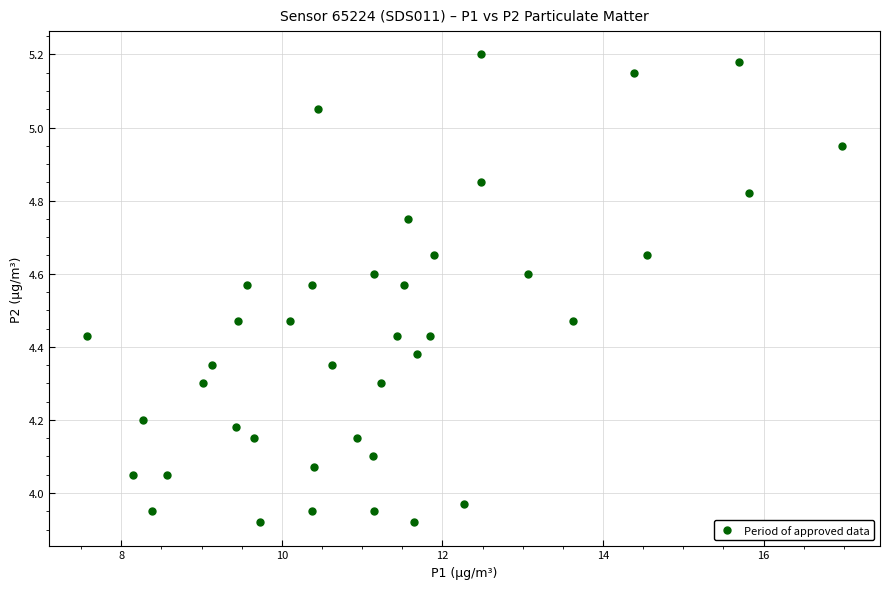

What is the range of Y values (max minus min)?

1.3